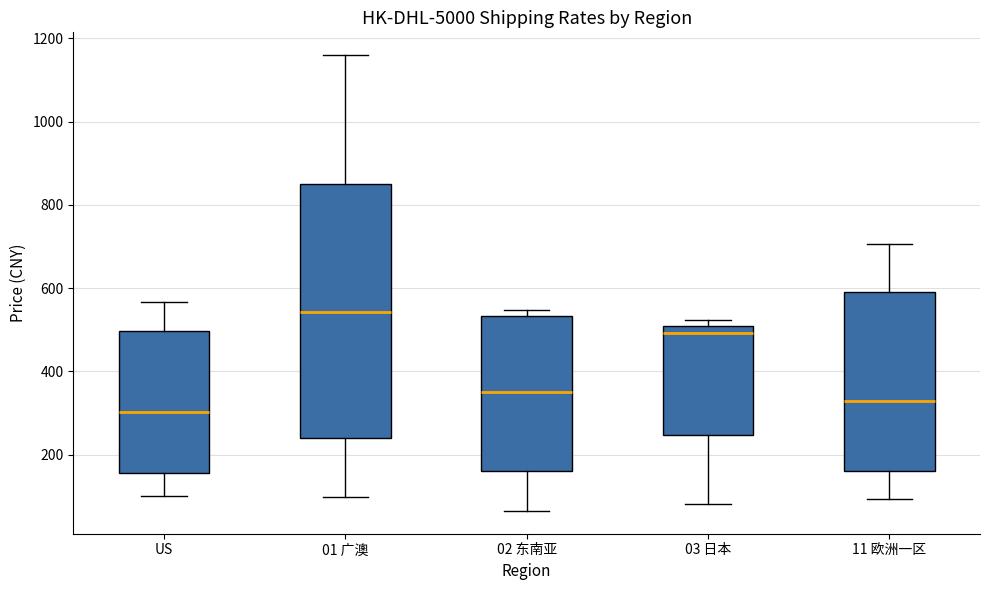

Where does the lower whisker of the box for 01 广澳 end on the y-axis? The values are not printed on the chart, so give them approximately, as read against the axis.

100